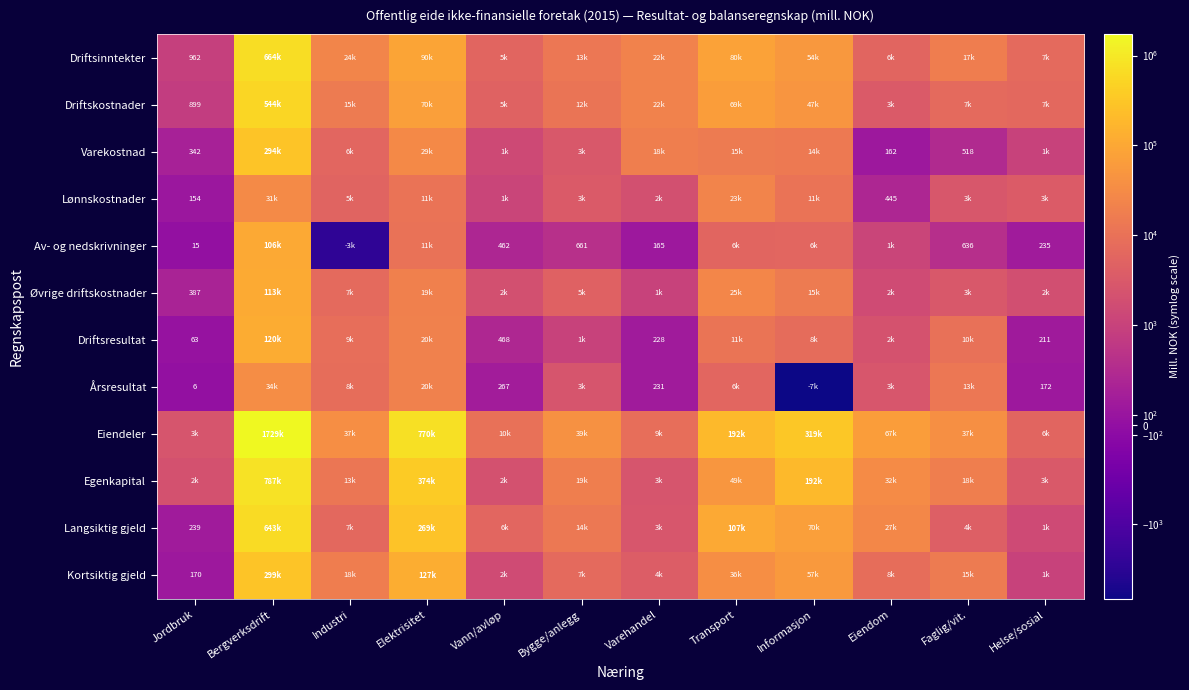

Between Transport and Helse/sosial, which series saw the biggest shift?

Eiendeler